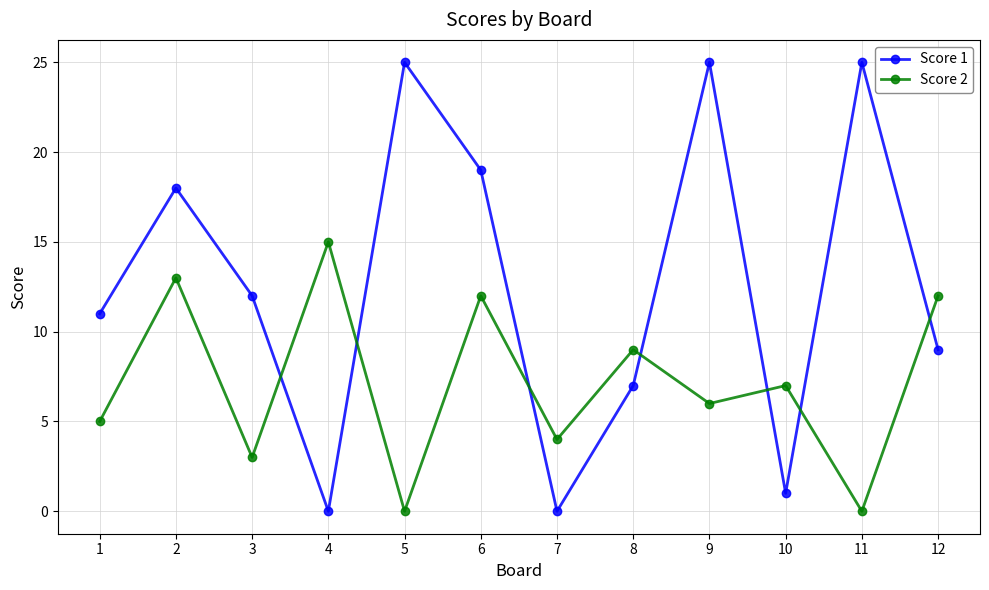

Rank the series by their average value, from highest to lowest.

Score 1, Score 2